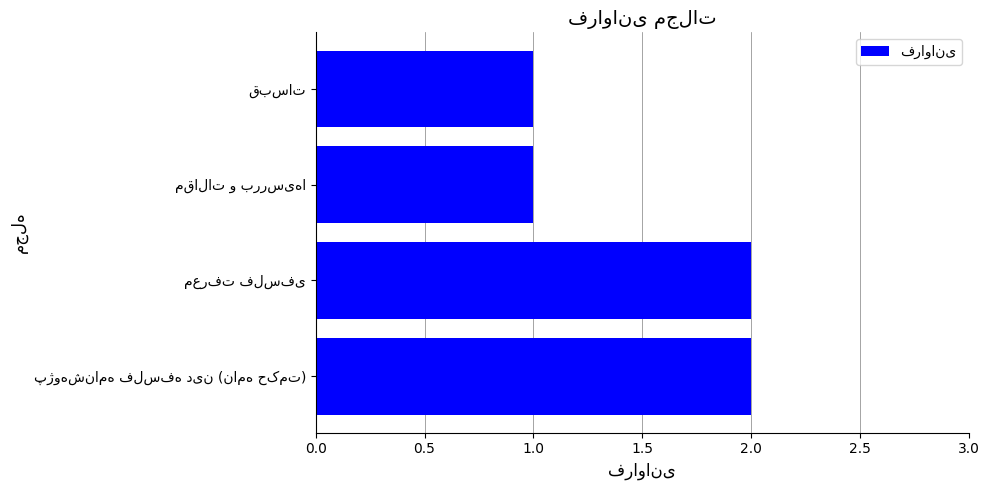

What is the sum of all values?

6